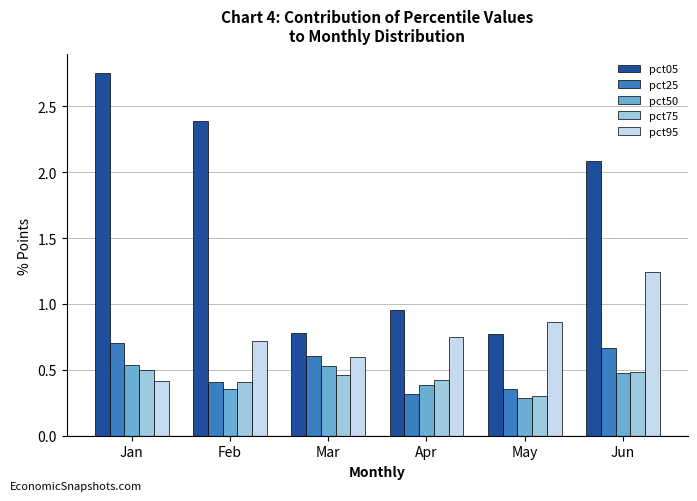

What is the difference between the pct95 values at Feb and May?

0.2